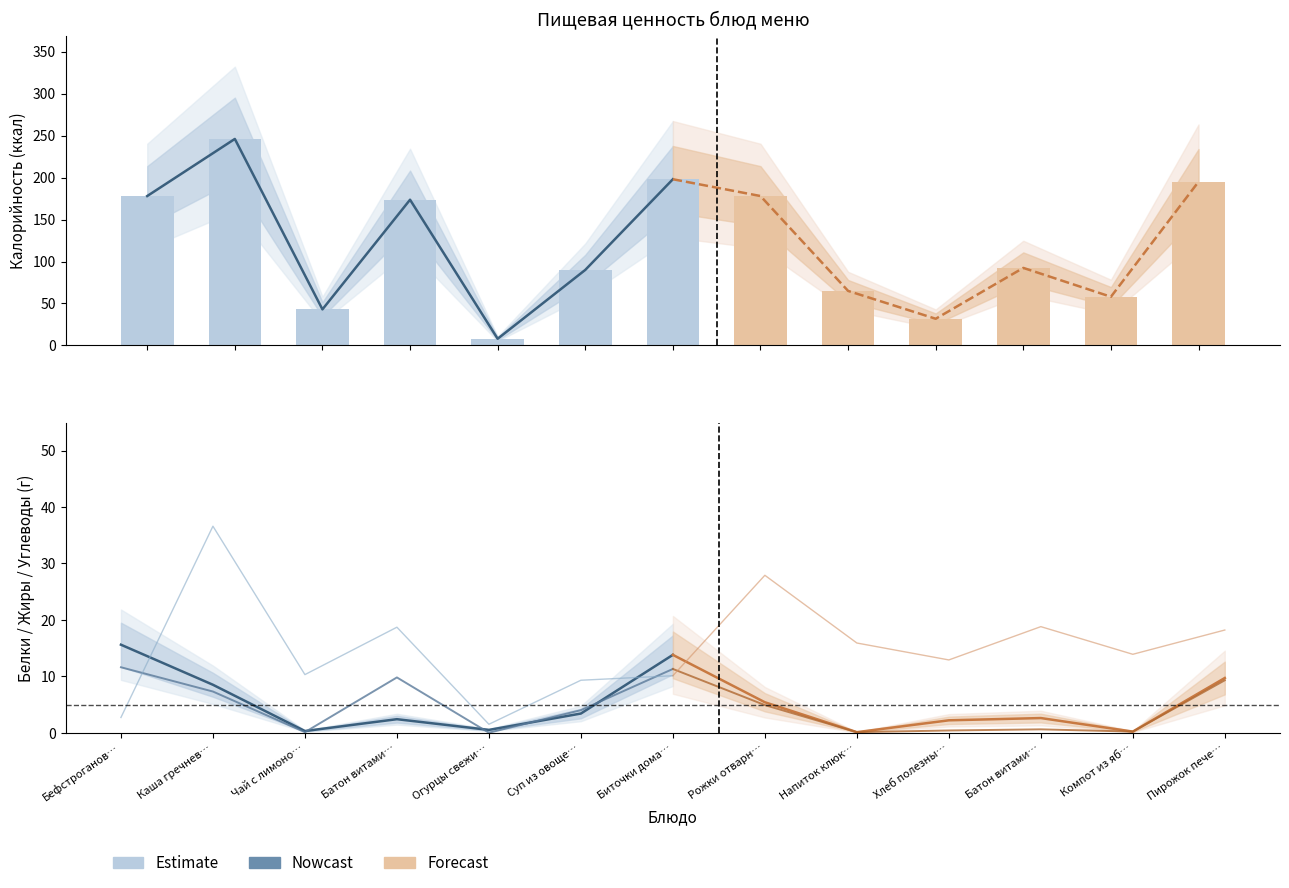

At which category is the sum across all series the highest?

Каша гречнев…